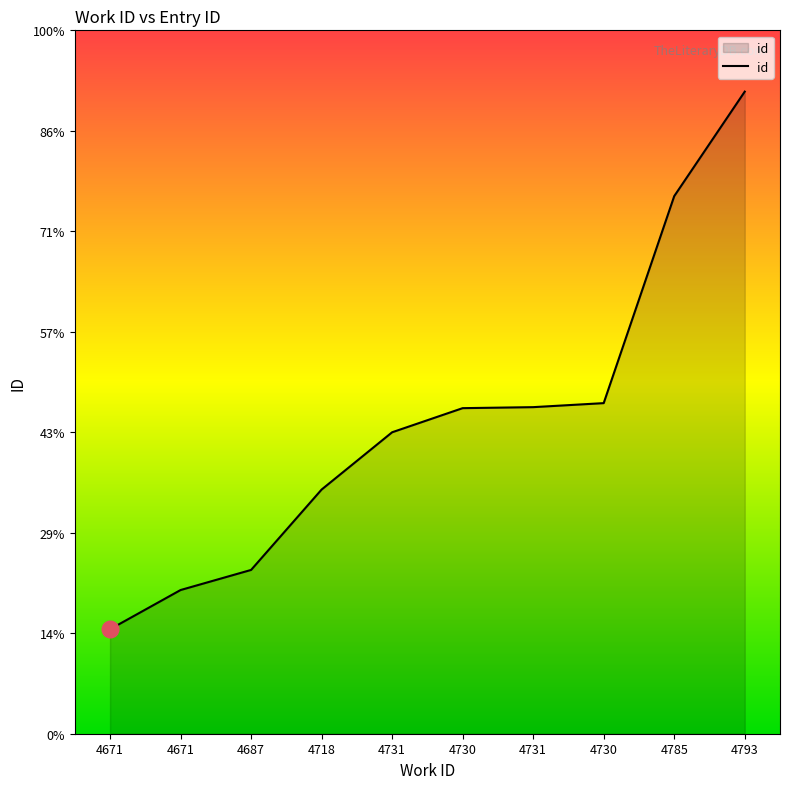

True or false: the data shows 16596 at 4731.

False